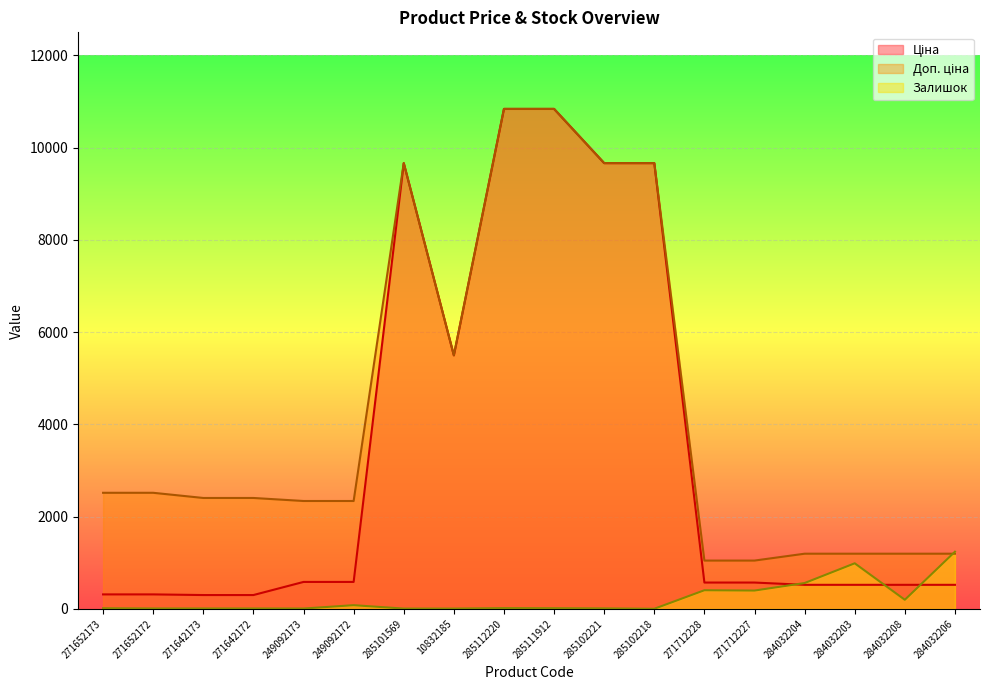

What is the difference between the highest and lowest values at 284032208?

999.0